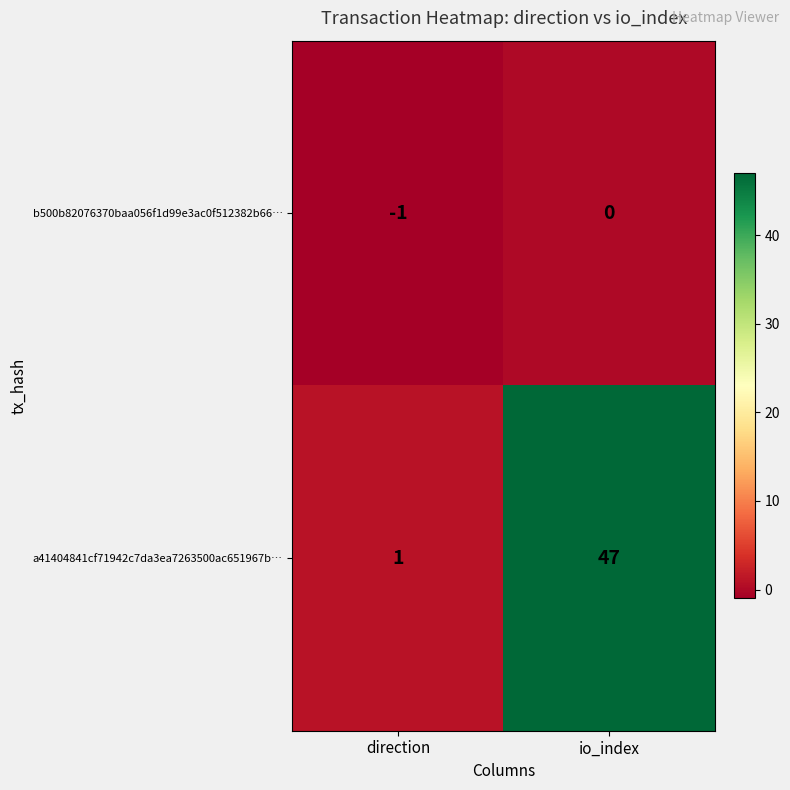

Reading right to left, list all the values displayed in this chart.

b500b82076370baa056f1d99e3ac0f512382b66…: 0	-1
a41404841cf71942c7da3ea7263500ac651967b…: 47	1